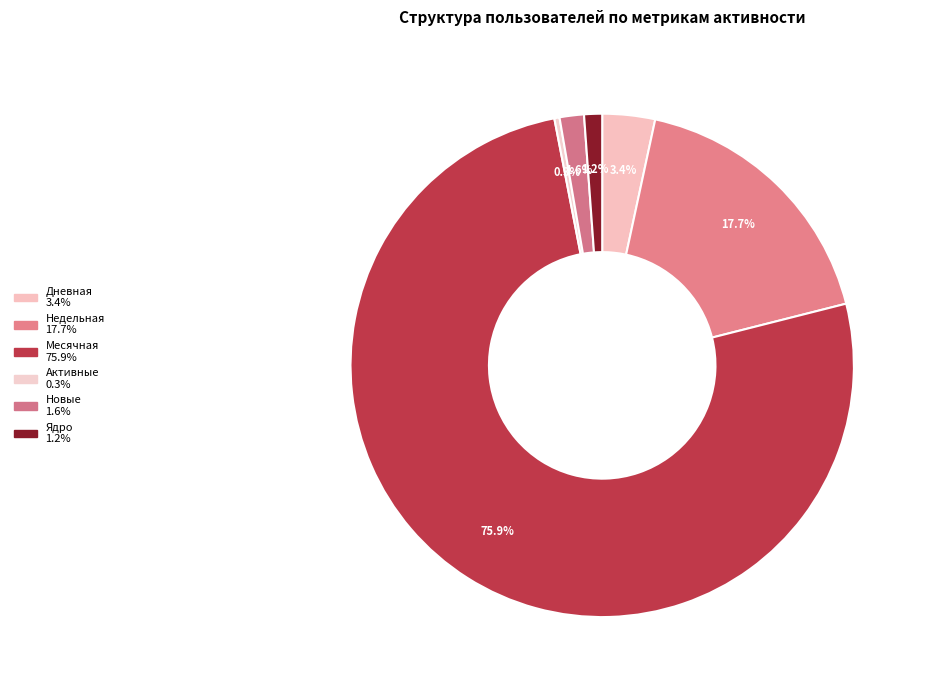

Which category accounts for the majority?

Месячная